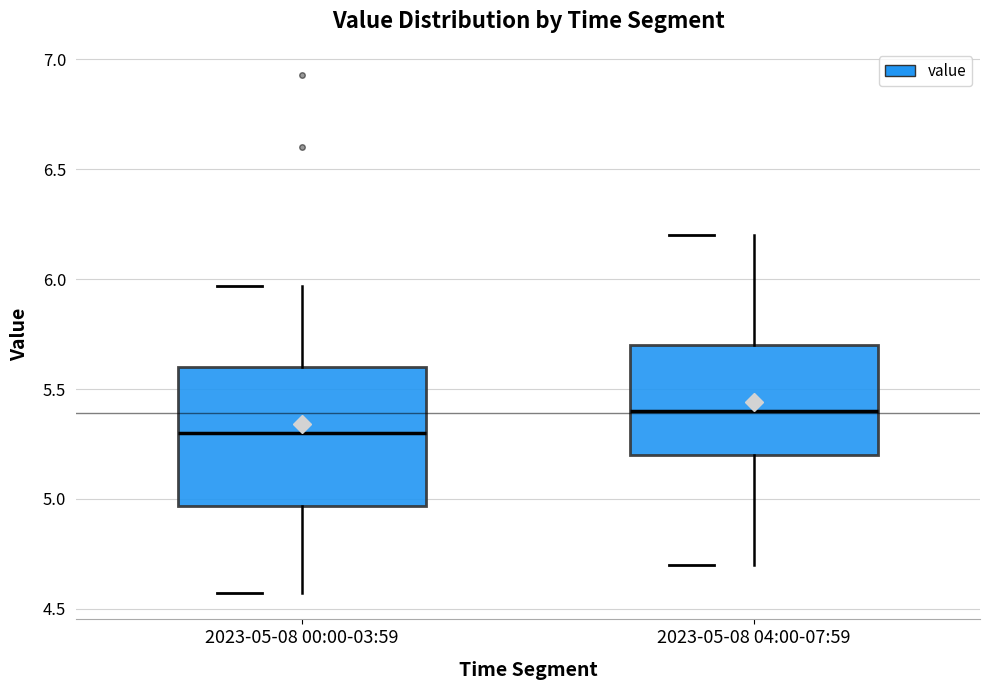

Comparing the boxes themselves (not the whiskers), which one is the tallest?

2023-05-08 00:00-03:59